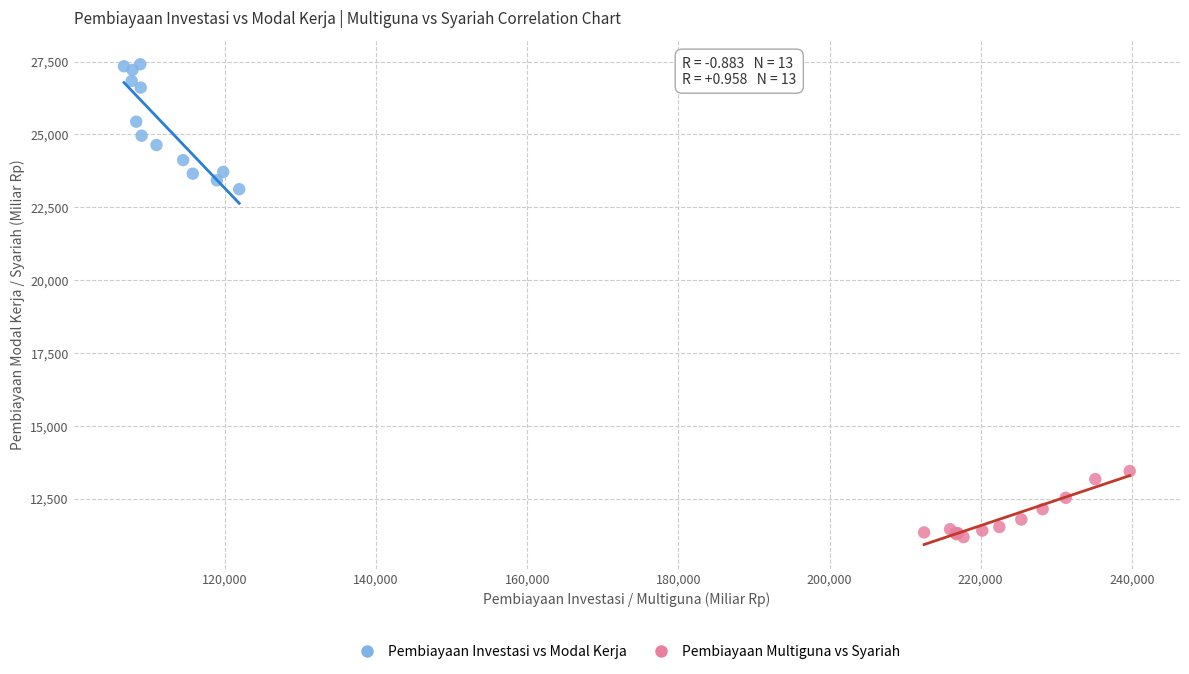

Which series reaches the minimum Y coordinate?

Pembiayaan Multiguna vs Syariah